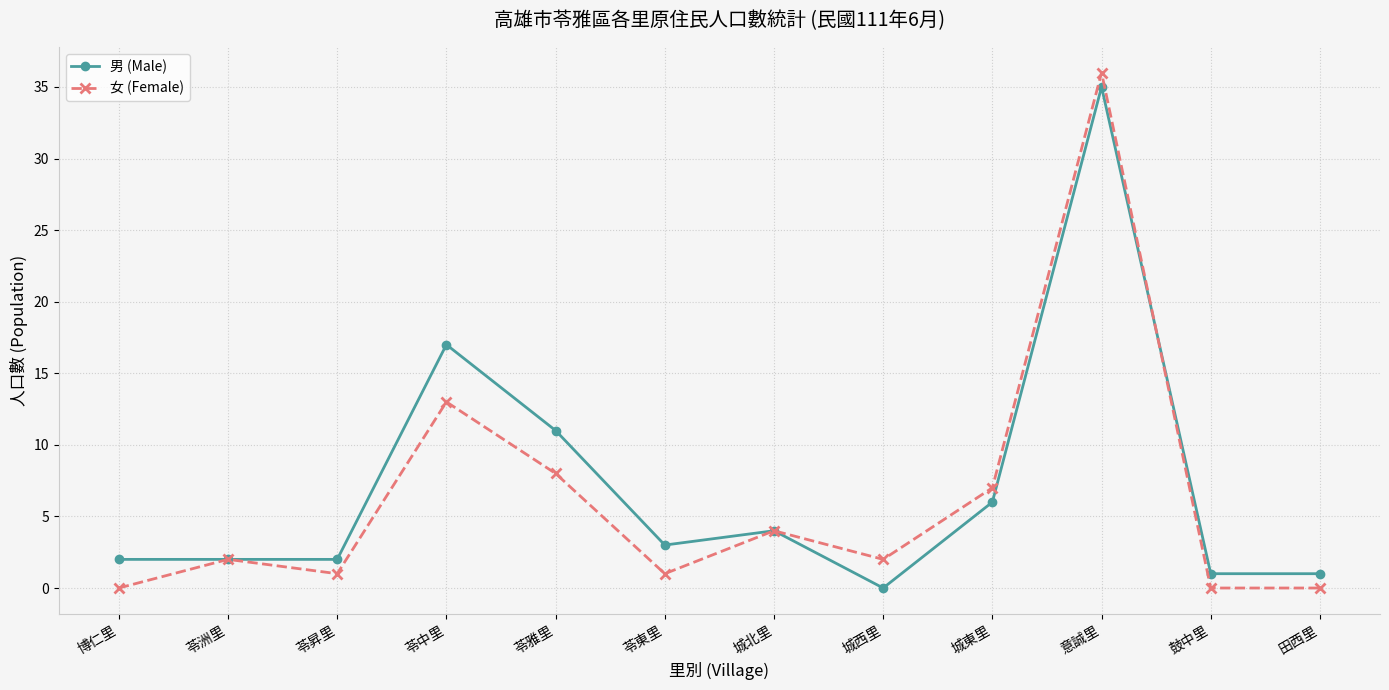

How many distinct data groups are displayed?

2